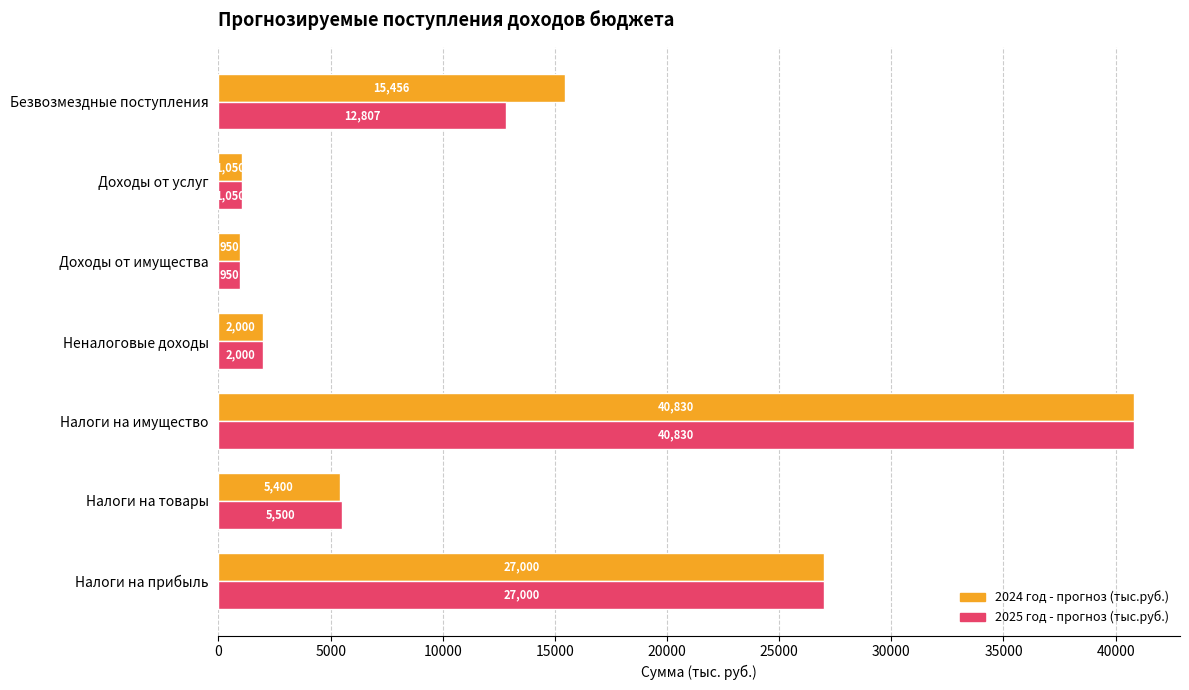

Is it true that 2024 год - прогноз (тыс.руб.) equals 9113.7 at Налоги на прибыль?

False